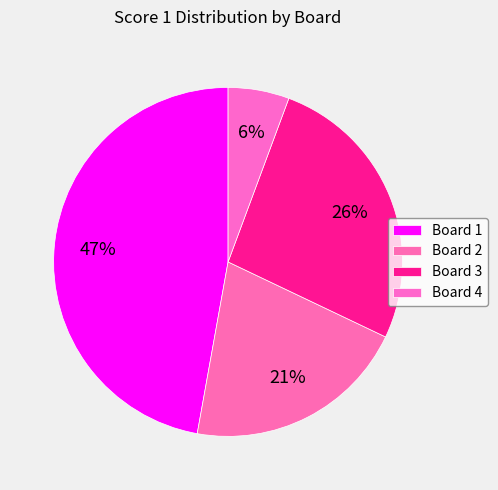

How many slices are in this pie chart?

4